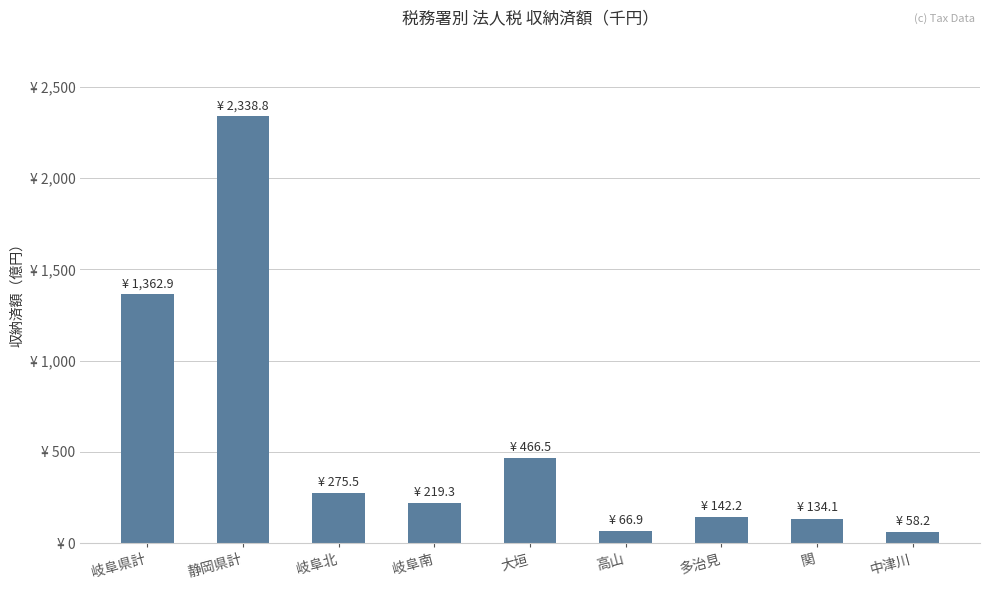

What is the smallest value displayed?

5822572